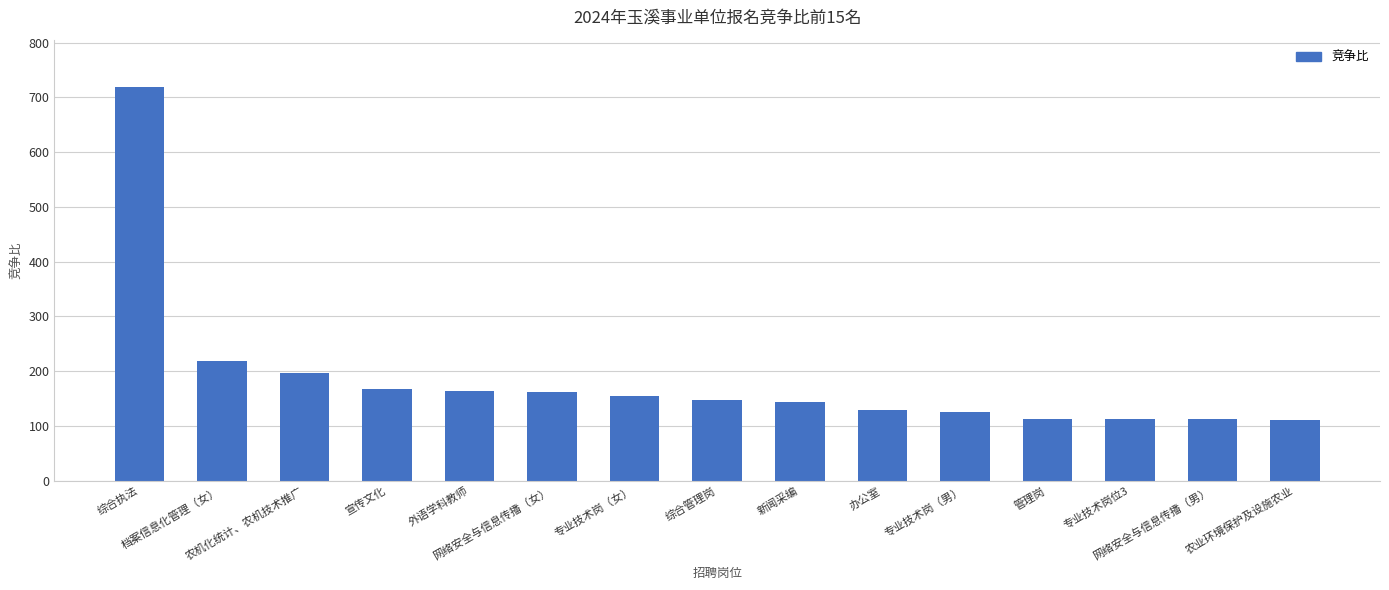

What is the value of the 3rd bar from the left?

196